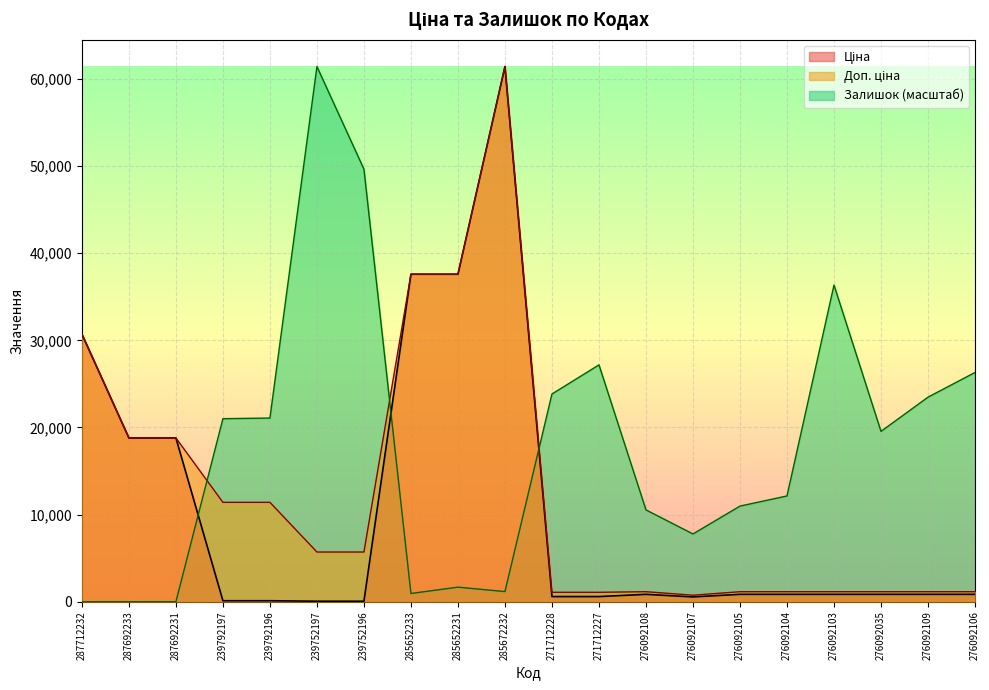

What is the label of the 6th point from the right?

276092105